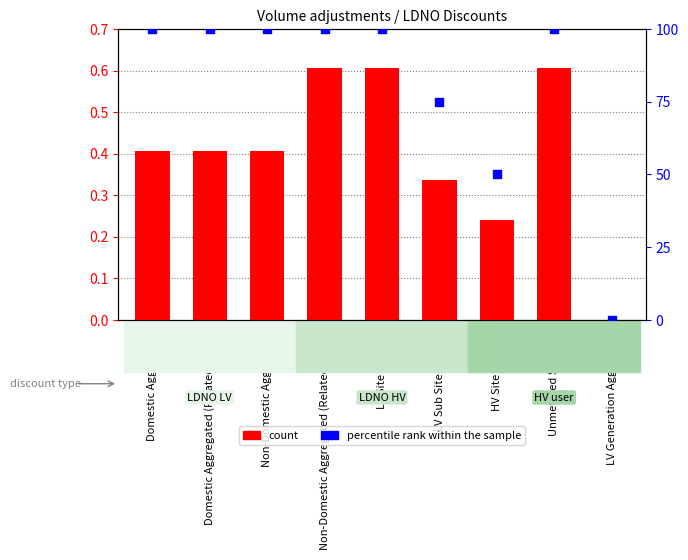

Which series has the largest Y range (max minus min)?

percentile rank within the sample